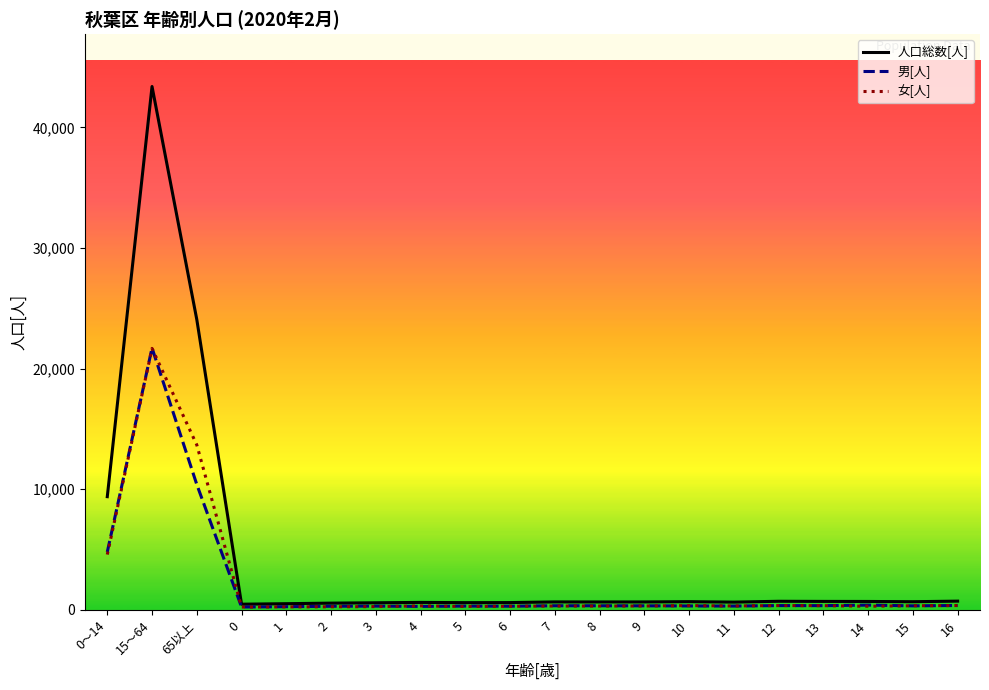

The value of 人口総数[人] at 65以上 is 38482. True or false?

False